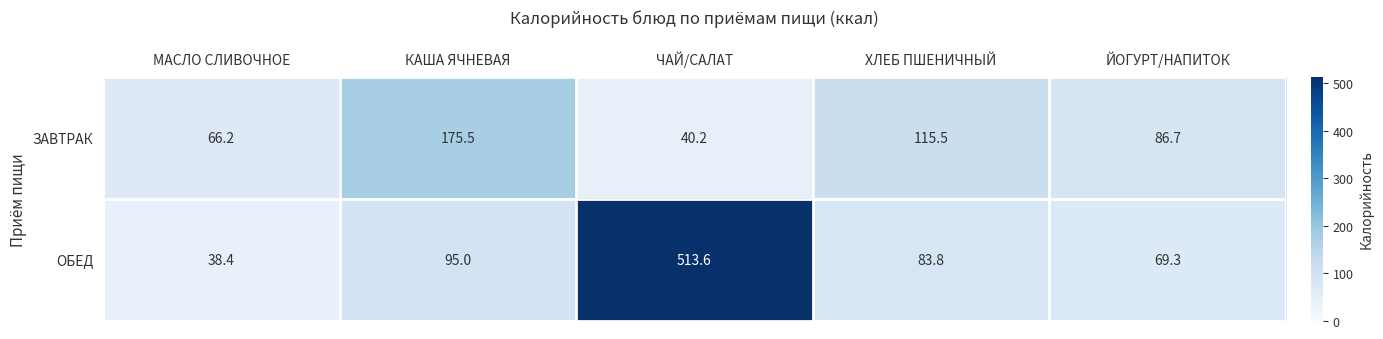

Is it true that ОБЕД equals 95.0 at КАША ЯЧНЕВАЯ?

True